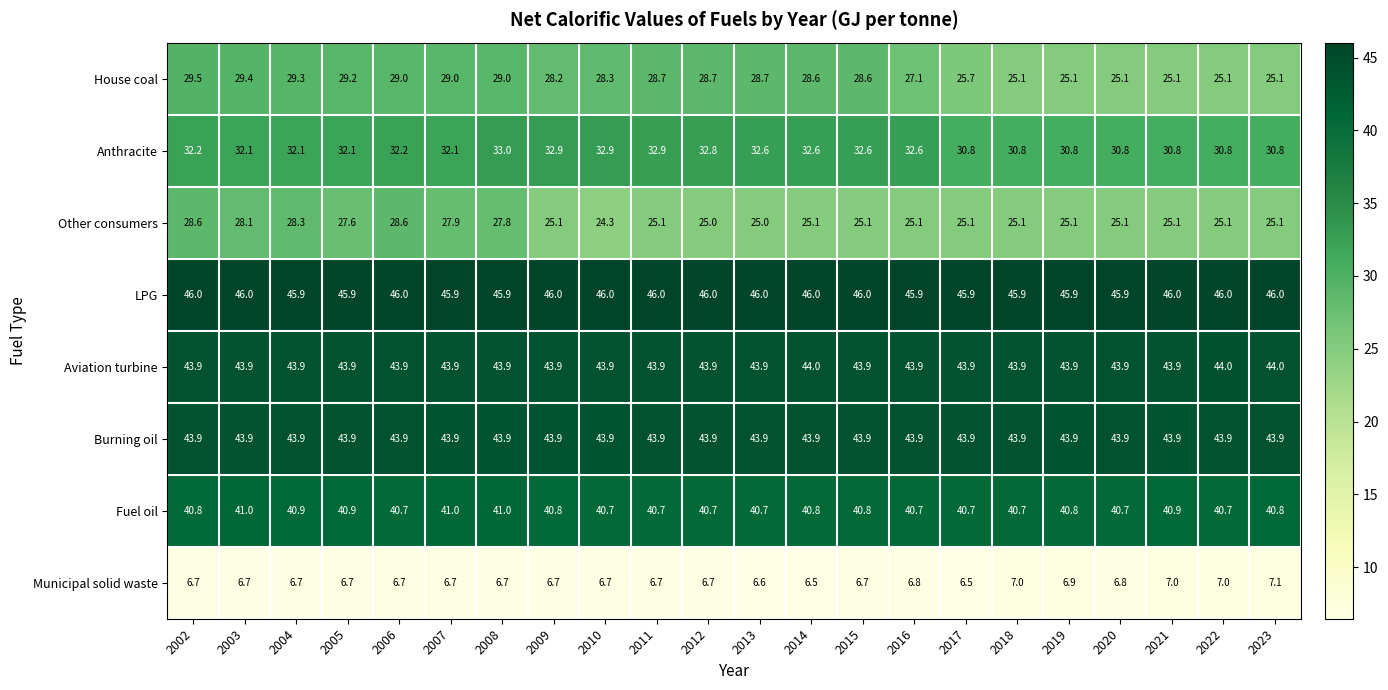

Which series has the largest range (max minus min)?

House coal